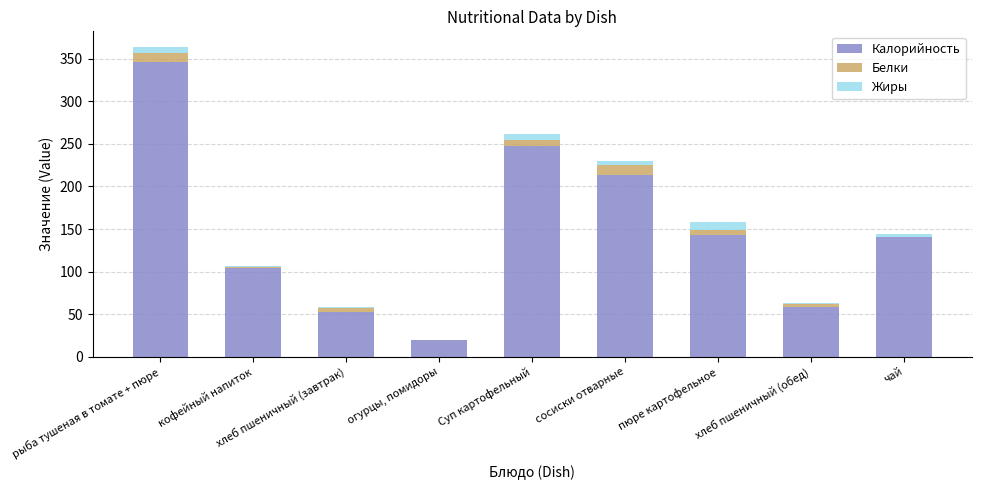

Where is Калорийность nearest to the value 183?

сосиски отварные